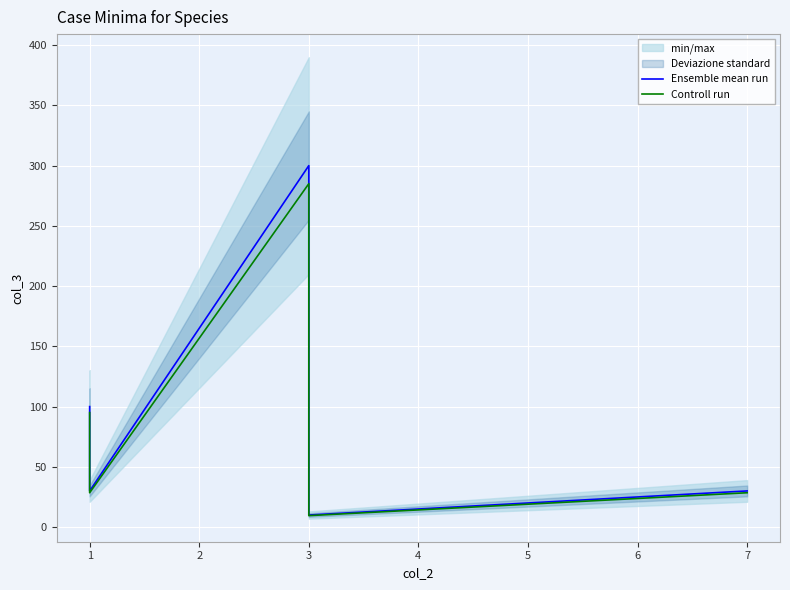

How many data points in Ensemble mean run are less than 30?

1